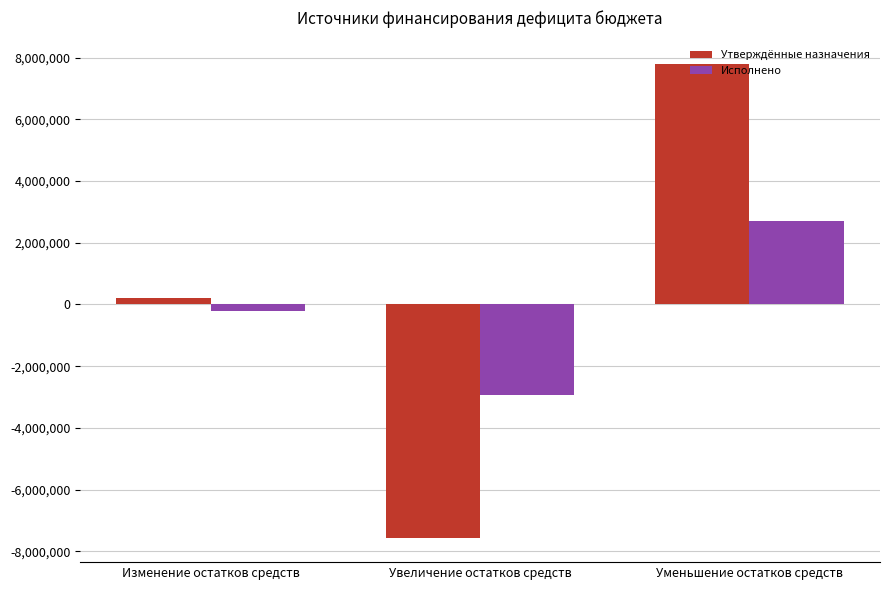

Between Изменение остатков средств and Уменьшение остатков средств, which series saw the biggest shift?

Утверждённые назначения